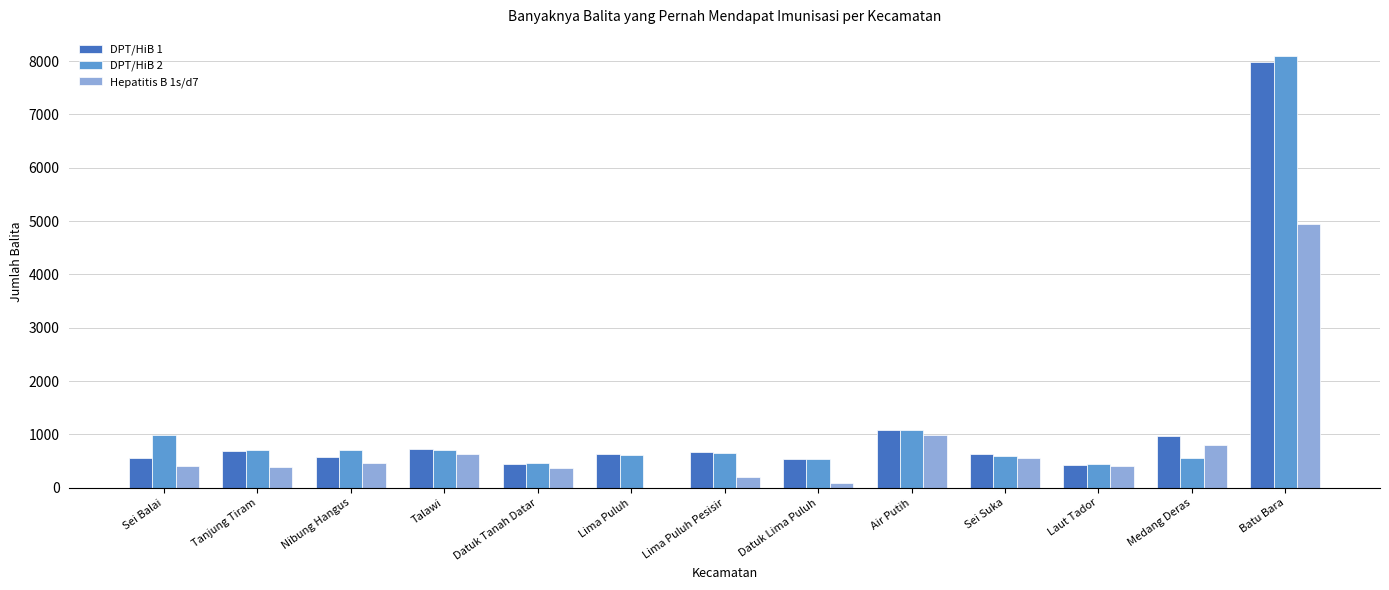

Read the DPT/HiB 1 value at Tanjung Tiram.

691